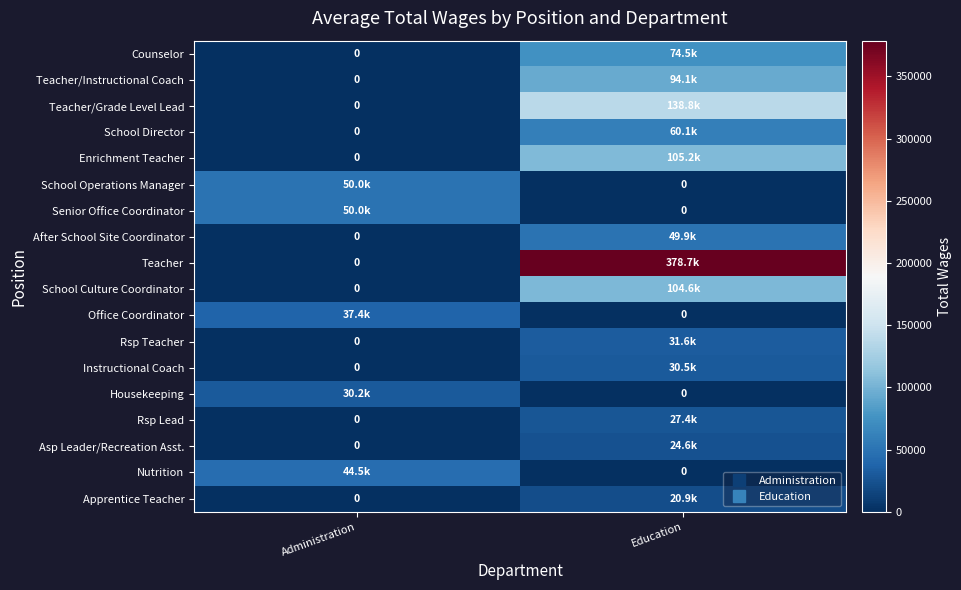

Which series has the largest range (max minus min)?

Teacher